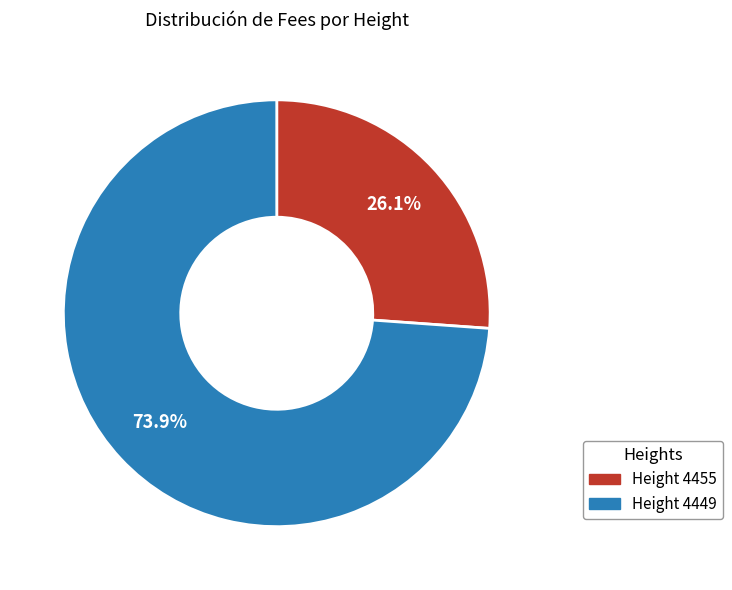

How many segments does this pie chart have?

2